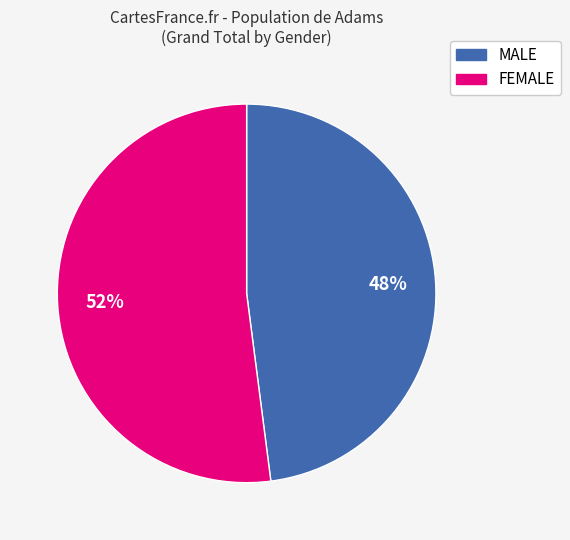

To the nearest percent, what is the average slice percentage?

50%